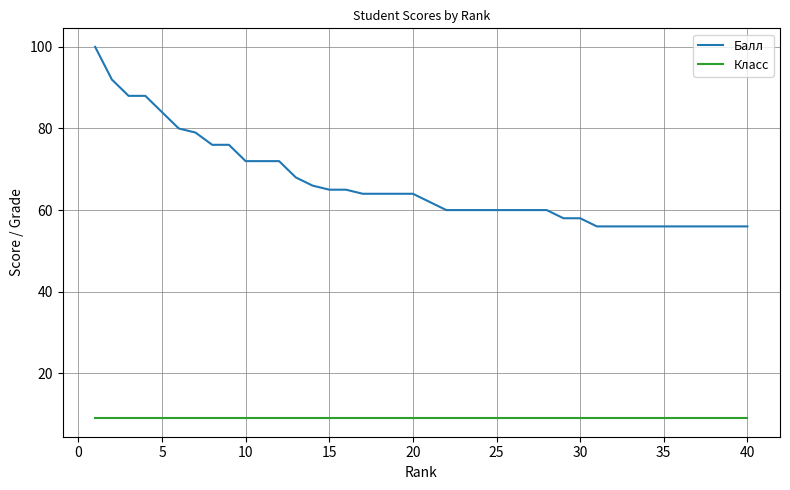

Which series has the largest total across all categories?

Балл